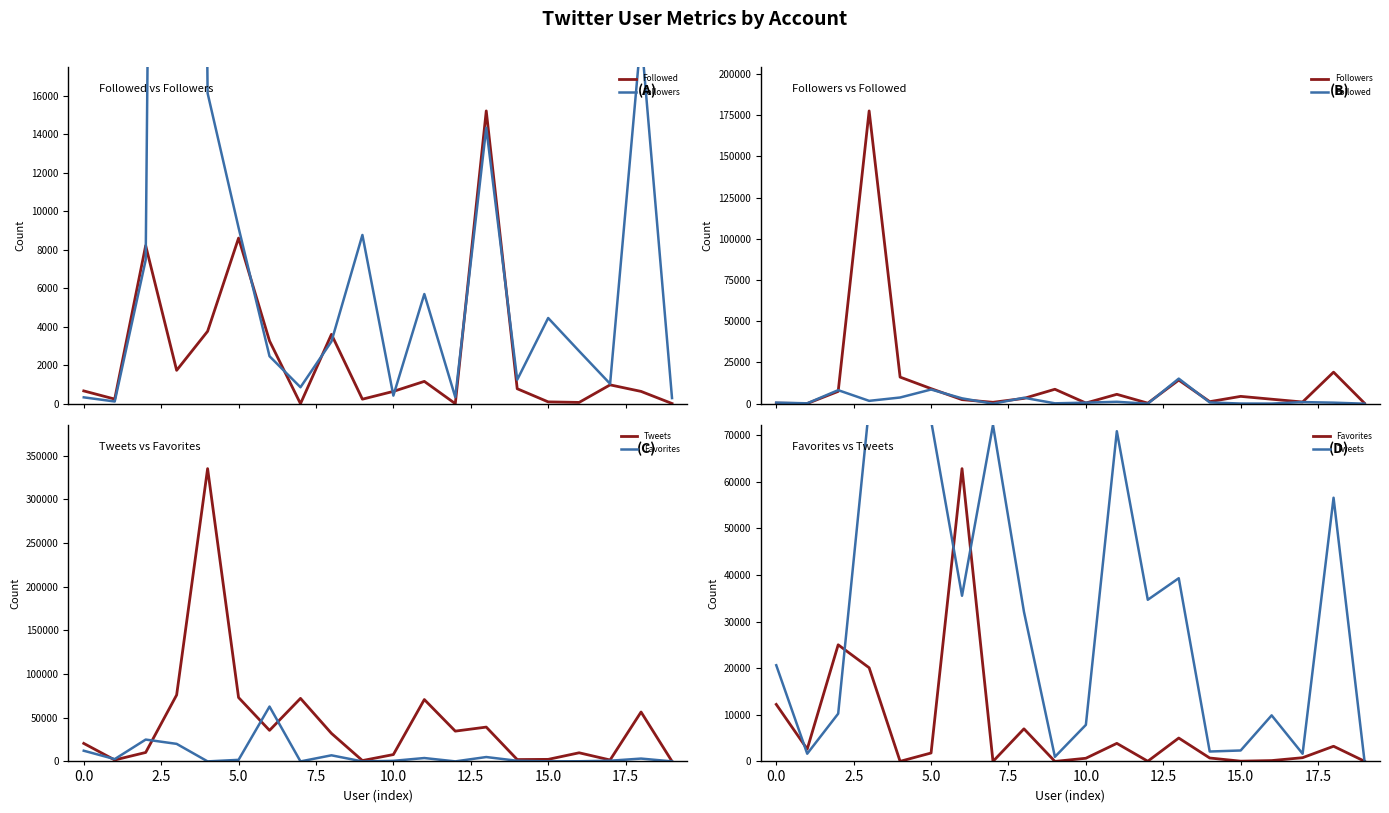

How many interior local peaks does the Tweets series have?

6